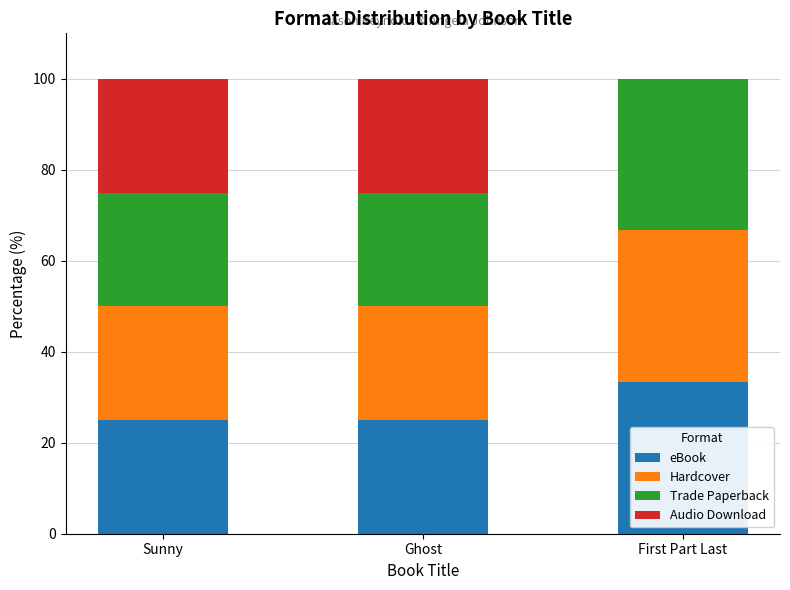

Reading left to right, transcribe the values for eBook.

Sunny=25.0	Ghost=25.0	First Part Last=33.3